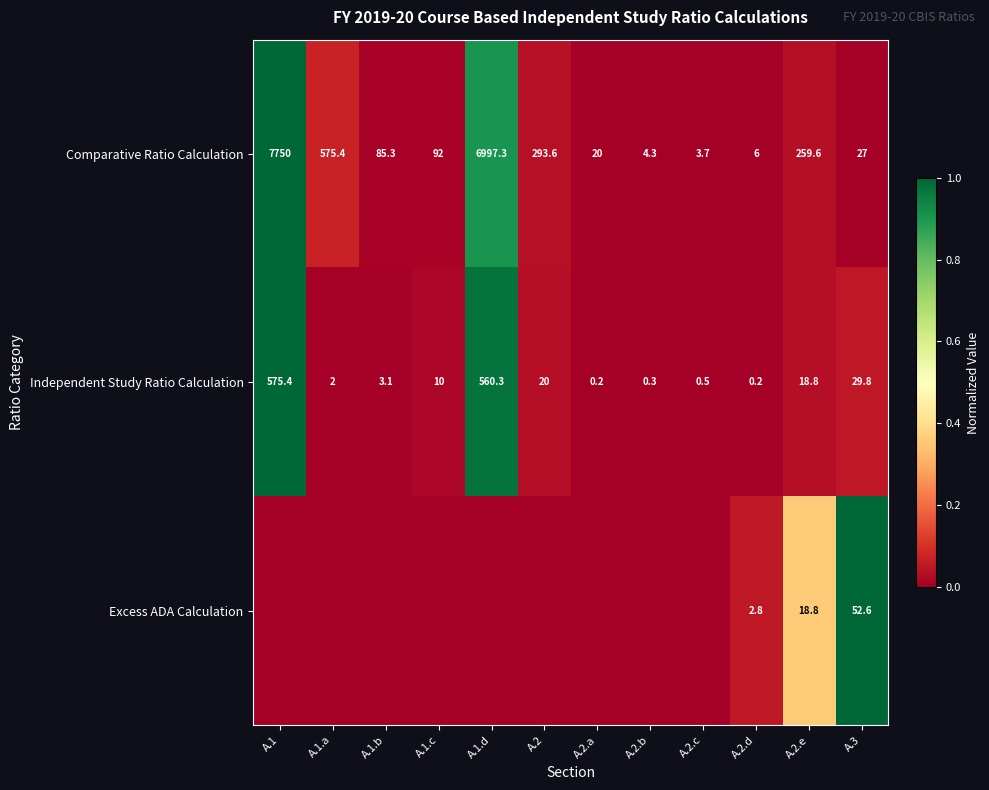

Between A.2.d and A.2.e, which series saw the biggest shift?

Comparative Ratio Calculation